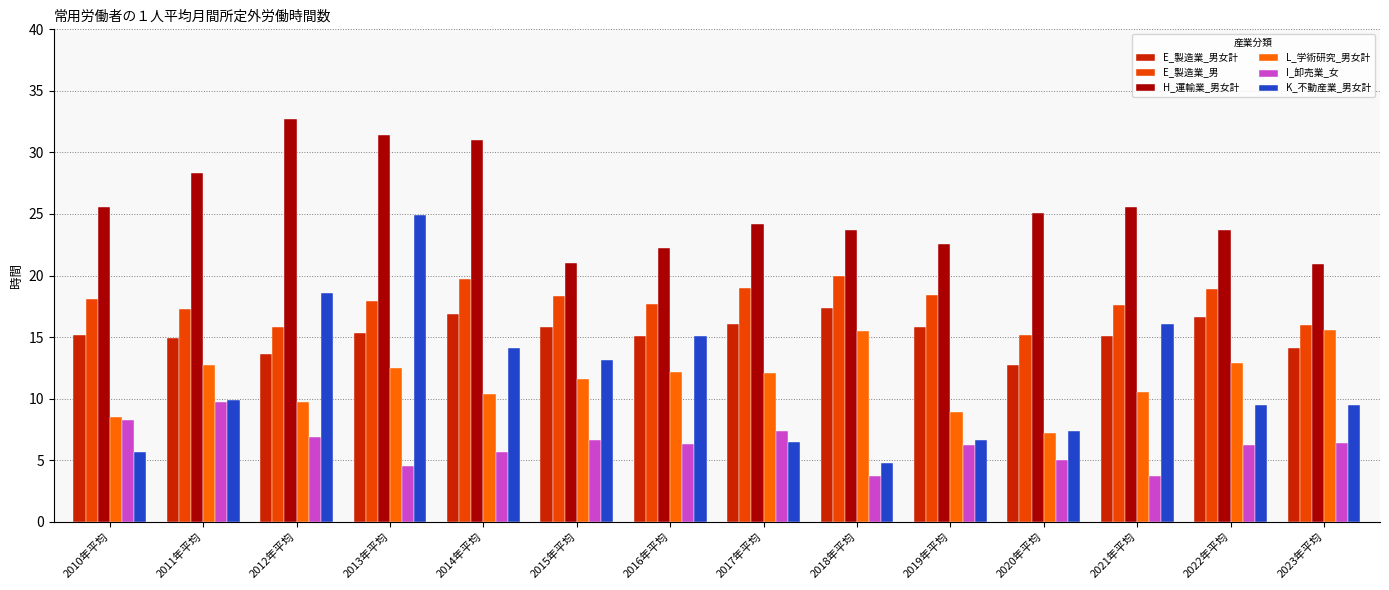

At which label does H_運輸業_男女計 reach its peak?

2012年平均